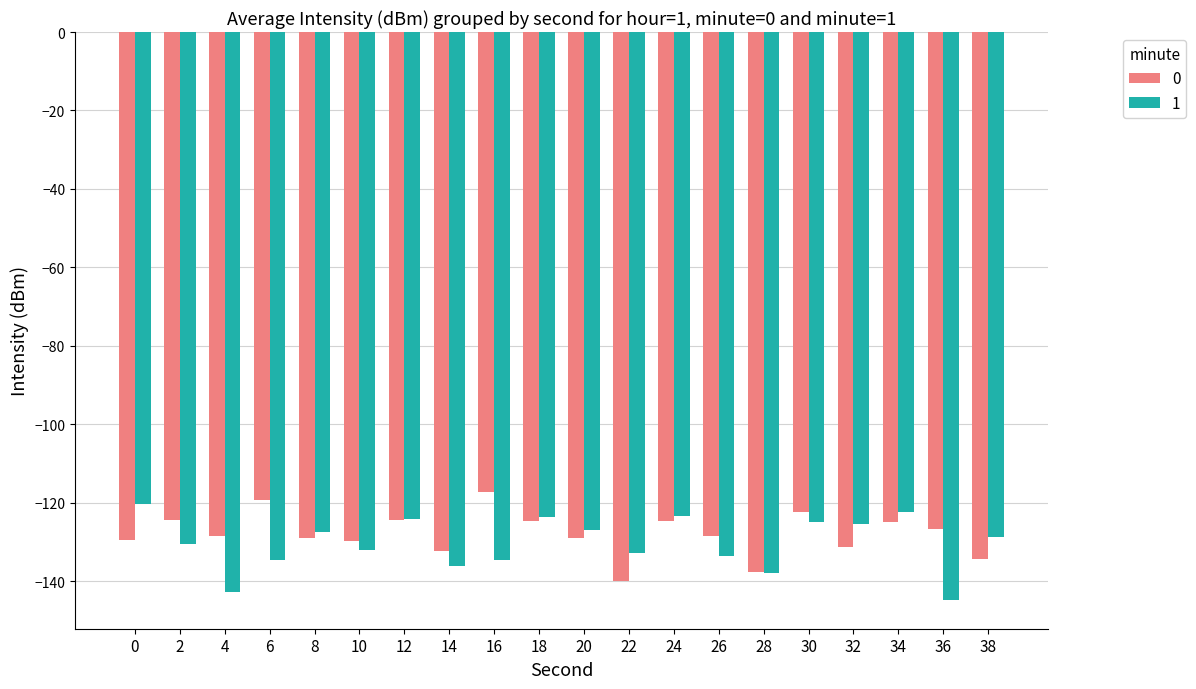

At which label does 1 reach its minimum?

36